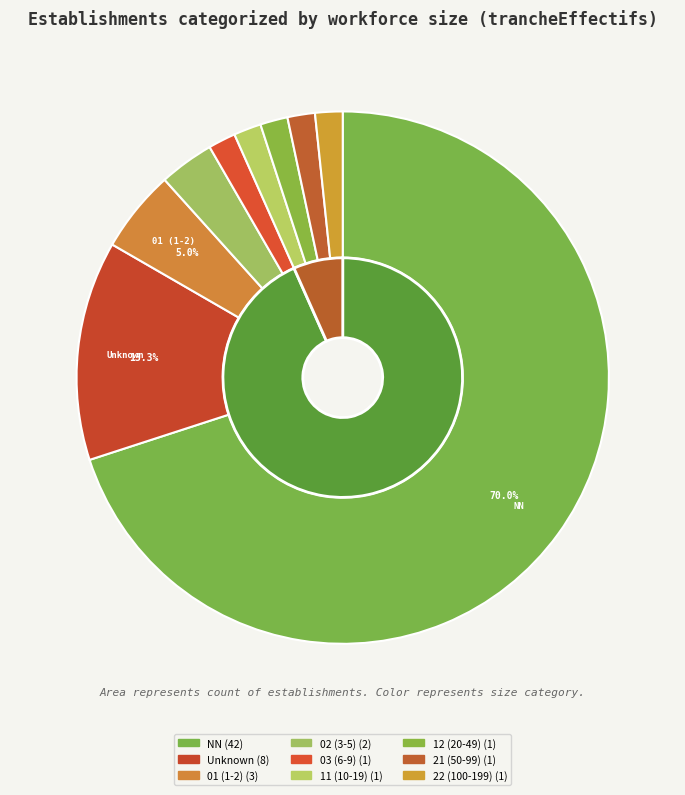

What percentage is the 22 slice, to the nearest percent?

2%